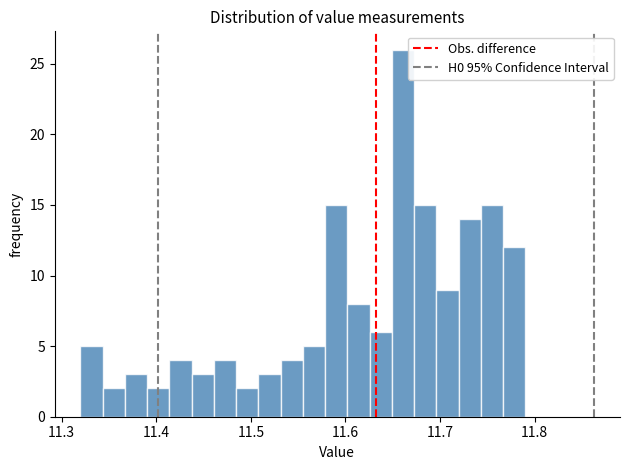

Read against the x-axis, roughly where is the centre of the tallest bar?

11.66